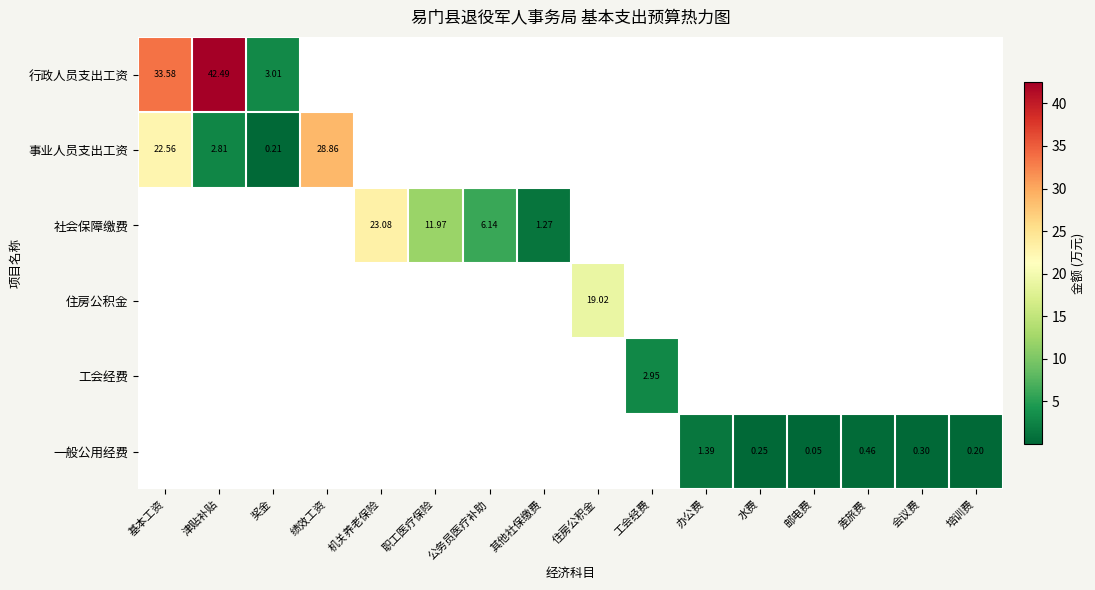

Count the number of categories in the chart.

16